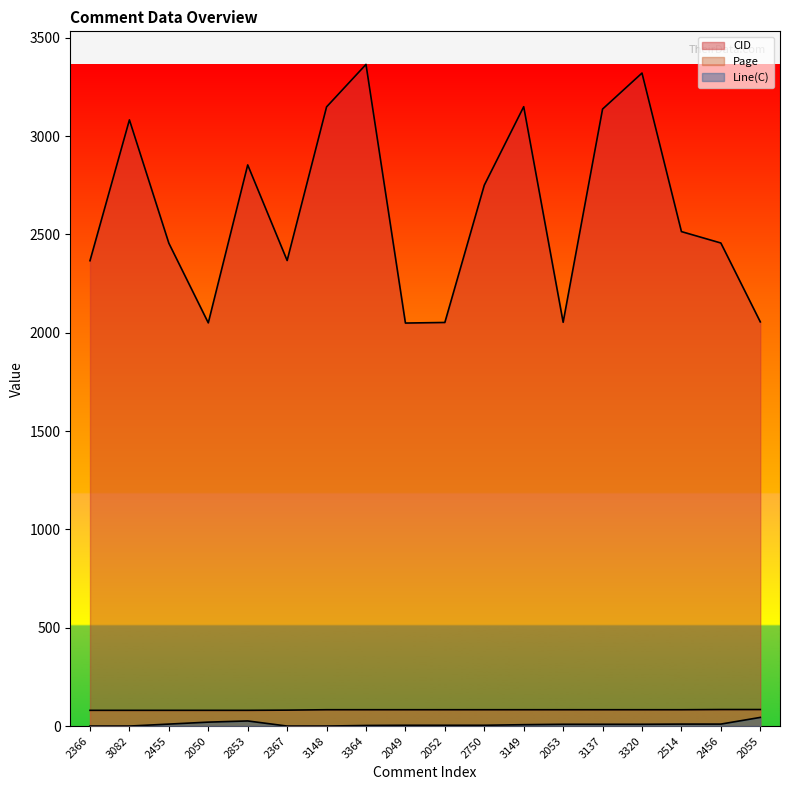

True or false: Line(C) has more than 1 points higher than both neighbors.

False